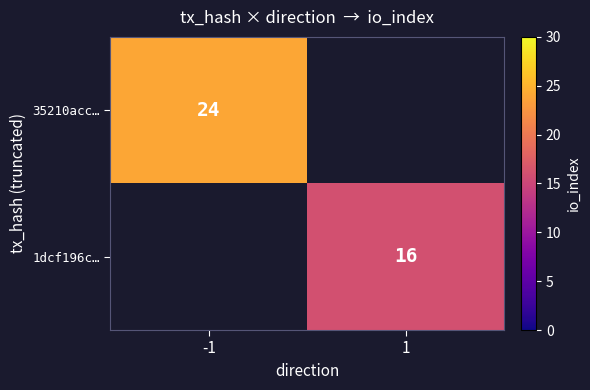

The value of 35210acc… at -1 is 16. True or false?

False